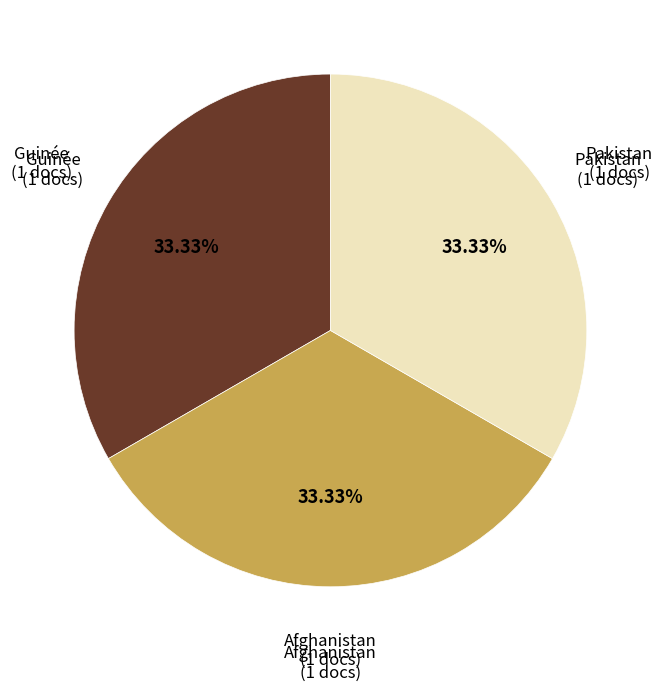

Is there a majority slice in this chart?

No